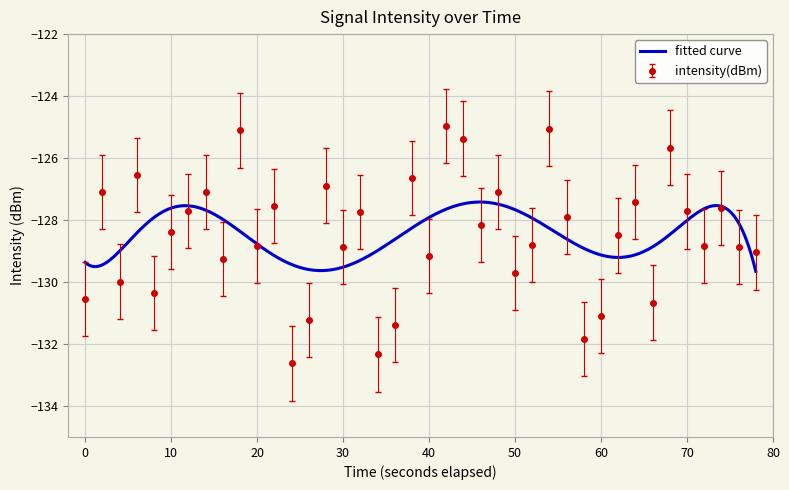

Is it true that intensity(dBm) equals -130.5 at 0?

True